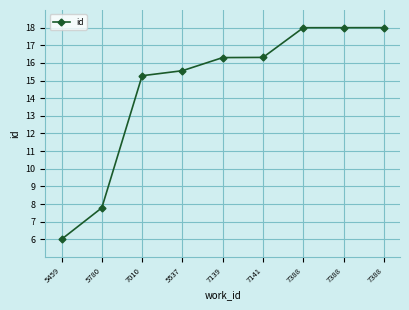

The chart shows a value of 8.1 at 5459. True or false?

False